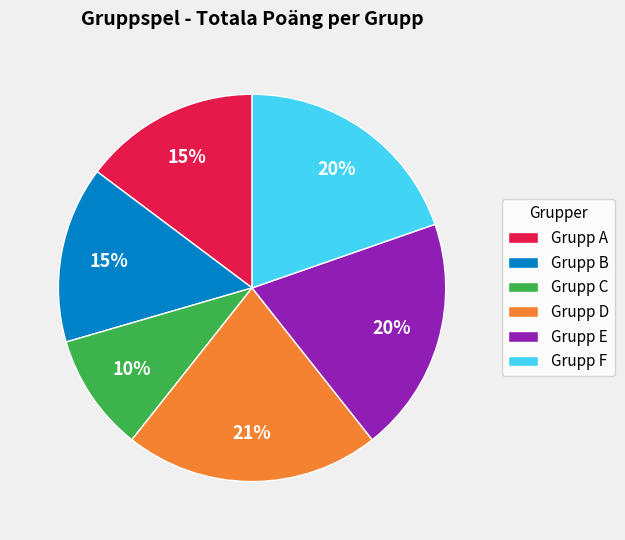

To the nearest percent, what is the combined percentage of Grupp B and Grupp D?

36%